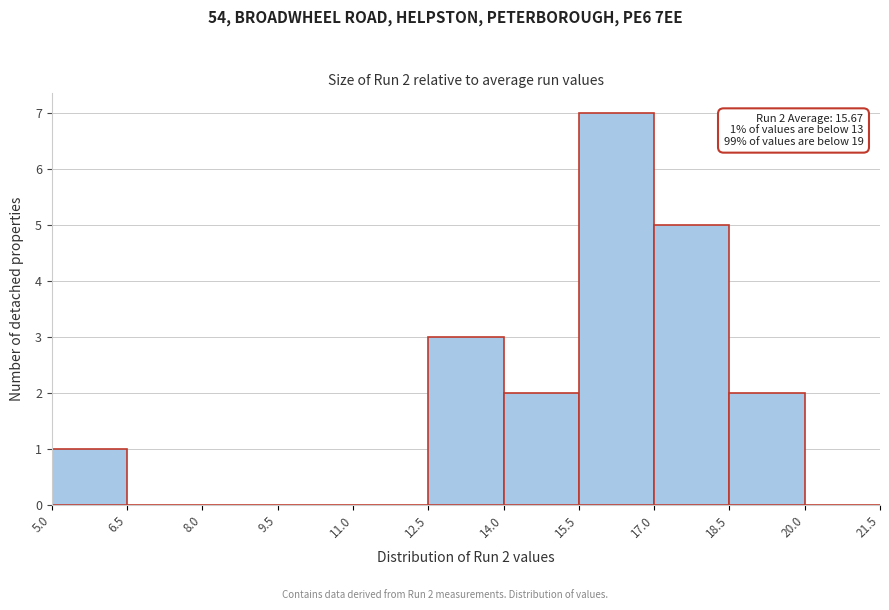

Which range on the x-axis has the tallest bar?

15.5 to 17.0